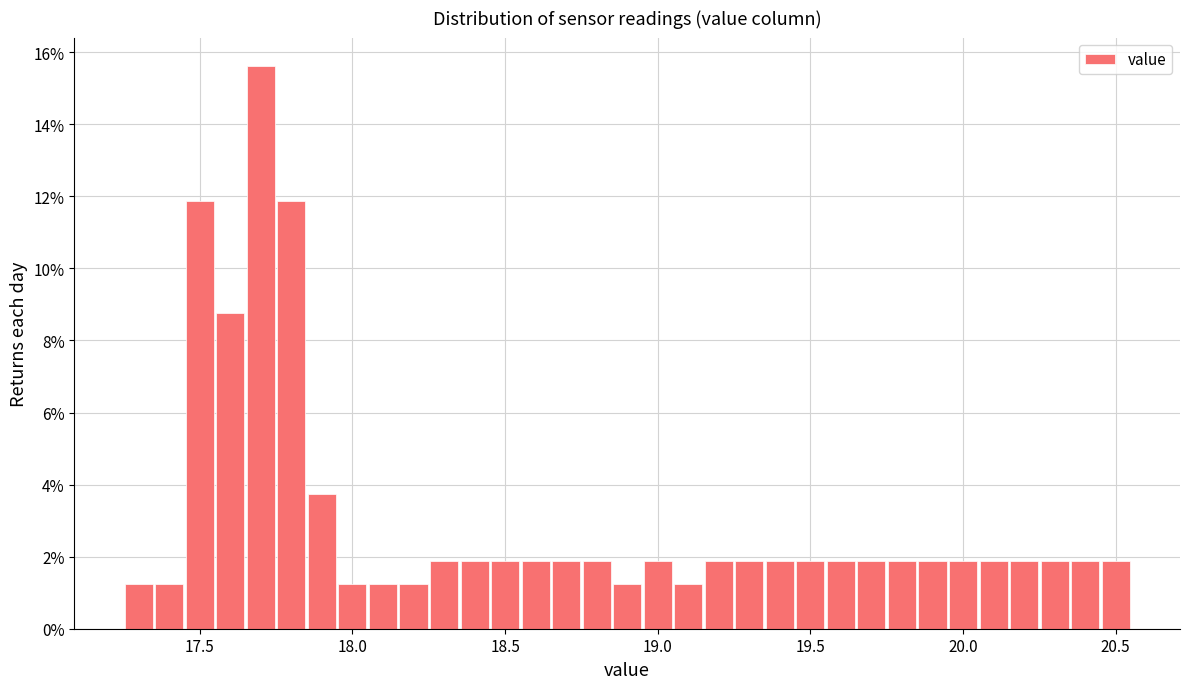

Read against the x-axis, roughly where is the centre of the tallest bar?

17.70